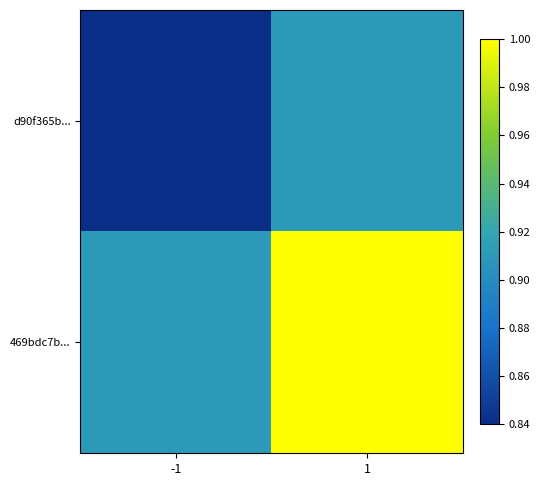

Between -1 and 1, which series saw the biggest shift?

469bdc7b...